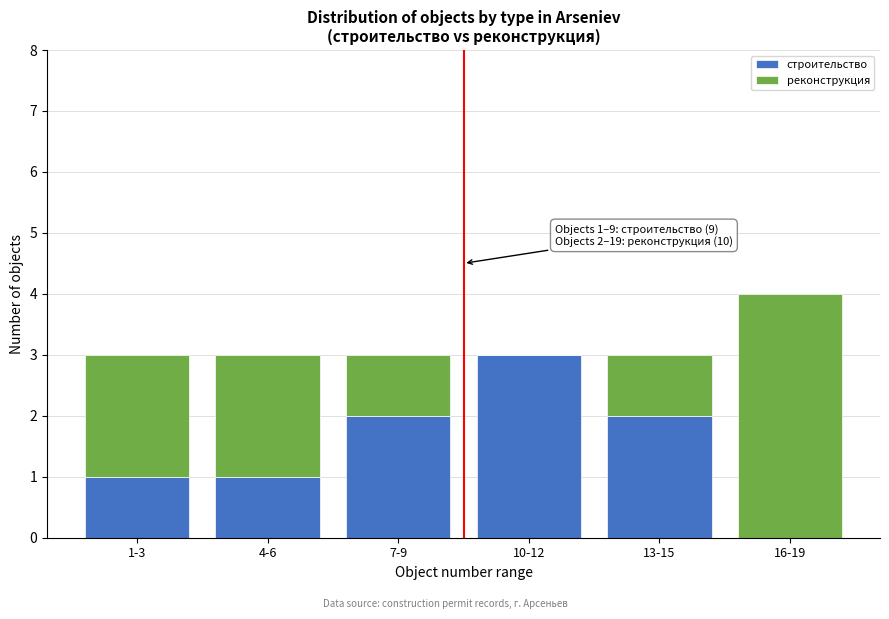

Reading left to right, list the values for the строительство series.

1-3=1	4-6=1	7-9=2	10-12=3	13-15=2	16-19=0